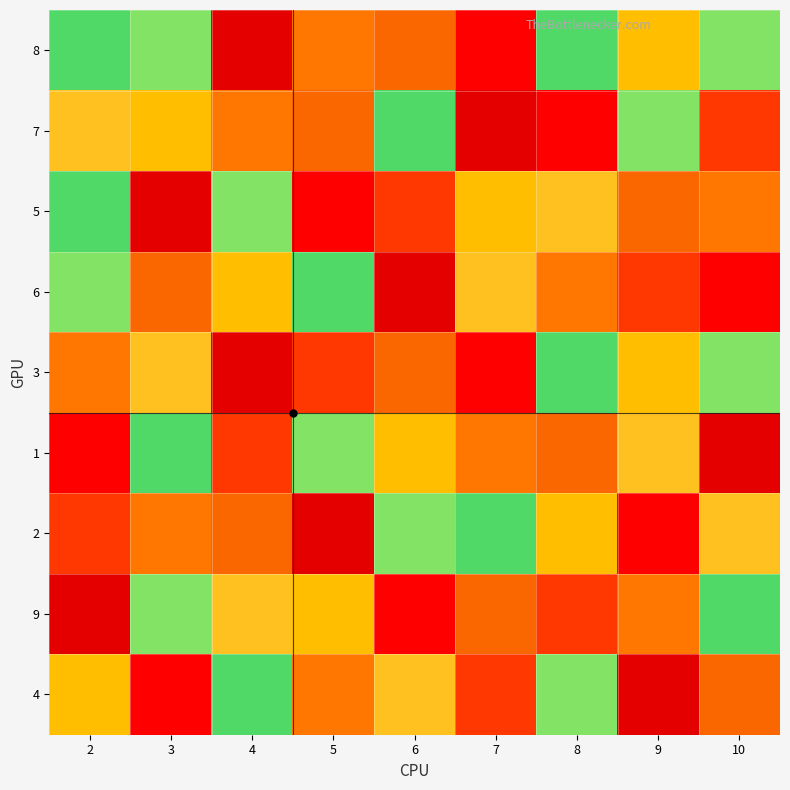

At which category is the sum across all series the highest?

4